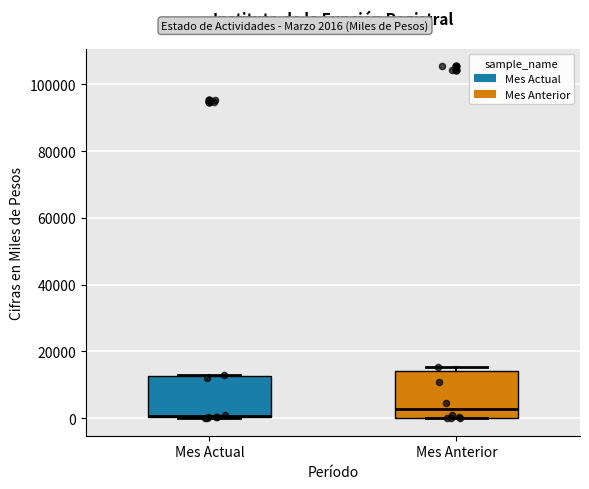

Reading left to right, read every box against the y-axis: the position of its median line, the range the box covers, and the ends of its whiskers. The values are not printed on the chart, so give them approximately, as read against the axis.

Mes Actual: median 0, box 0 to 12000, whiskers 0 to 14000
Mes Anterior: median 2000, box 0 to 14000, whiskers 0 to 16000